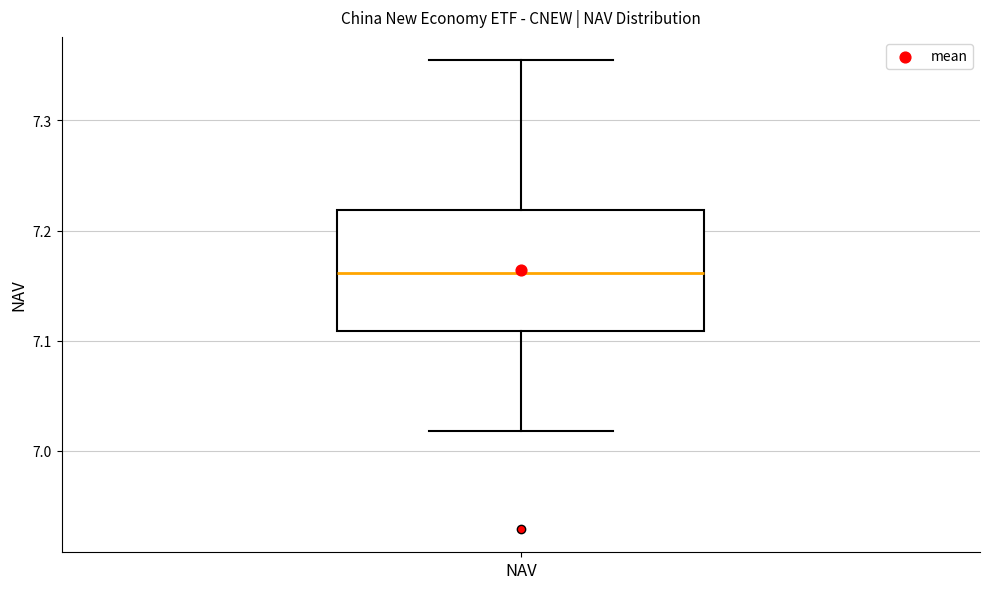

Where does the lower whisker of the box for NAV end on the y-axis? The values are not printed on the chart, so give them approximately, as read against the axis.

7.02